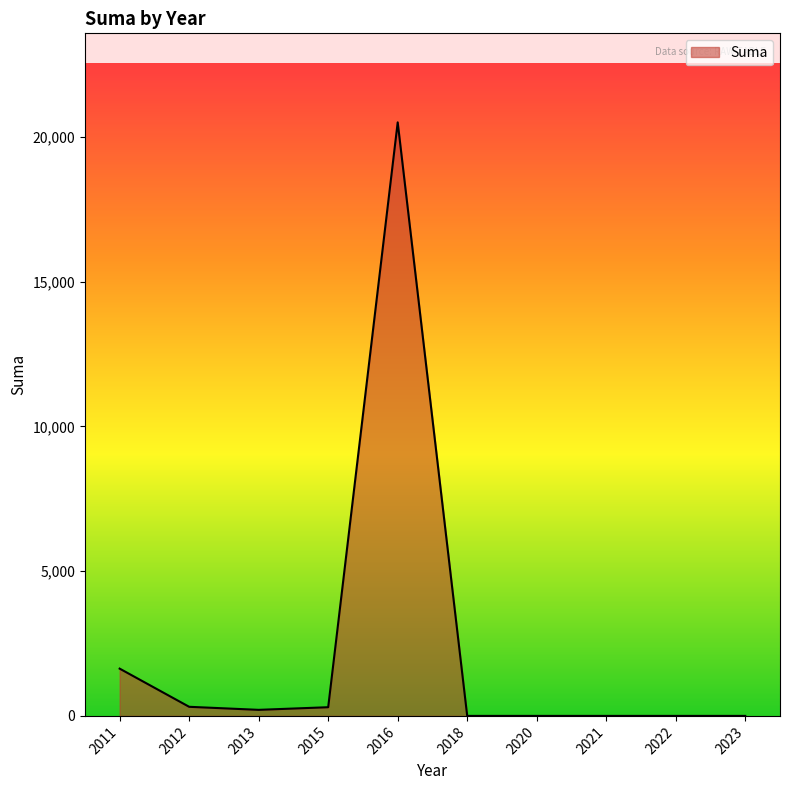

Where is the data nearest to the value 10250?

2011